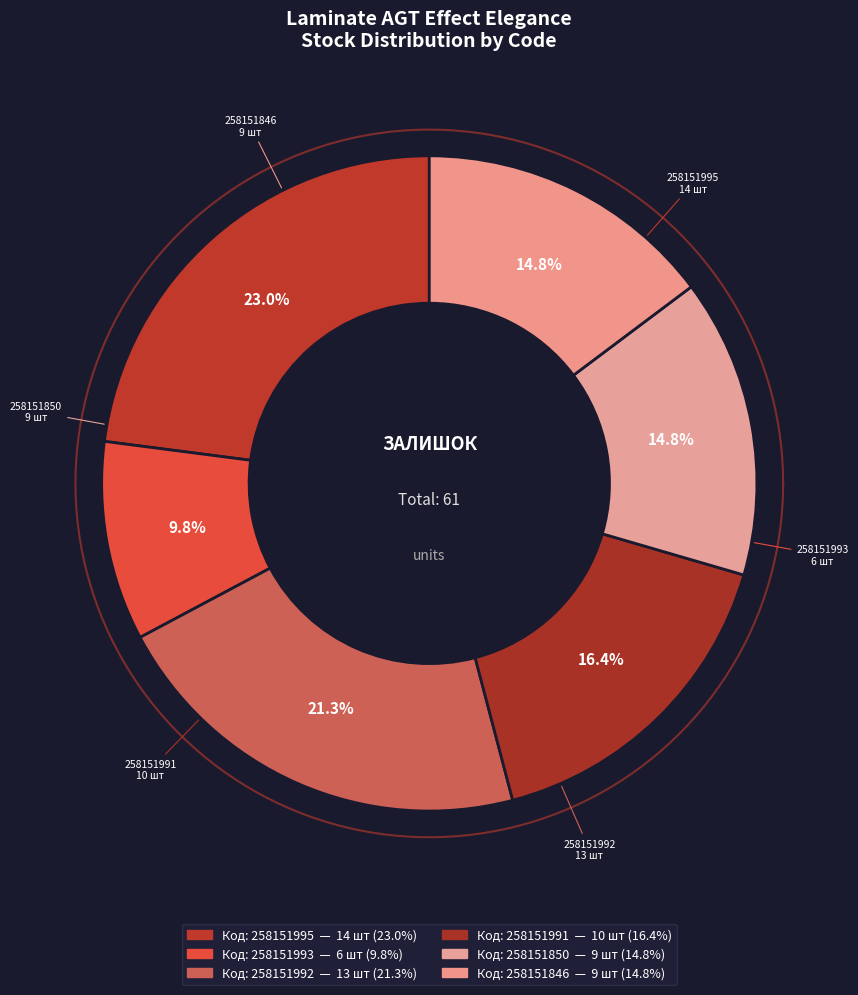

Approximately how many times larger is the value at 258151846 compared to 258151995?

0.6